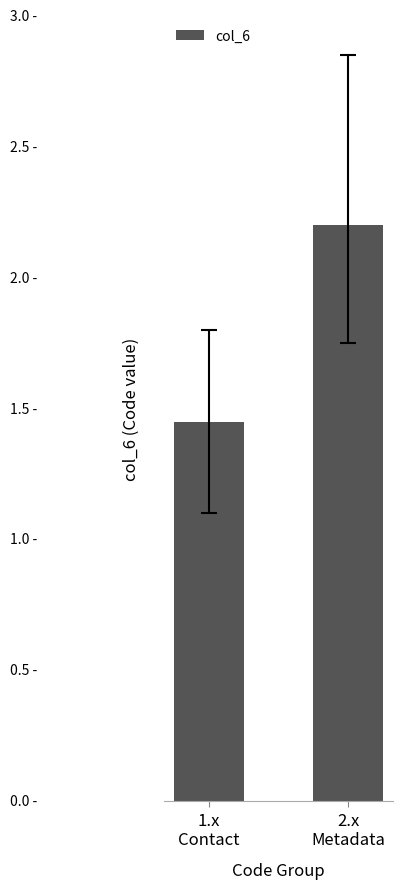

Are the bars horizontal?

No